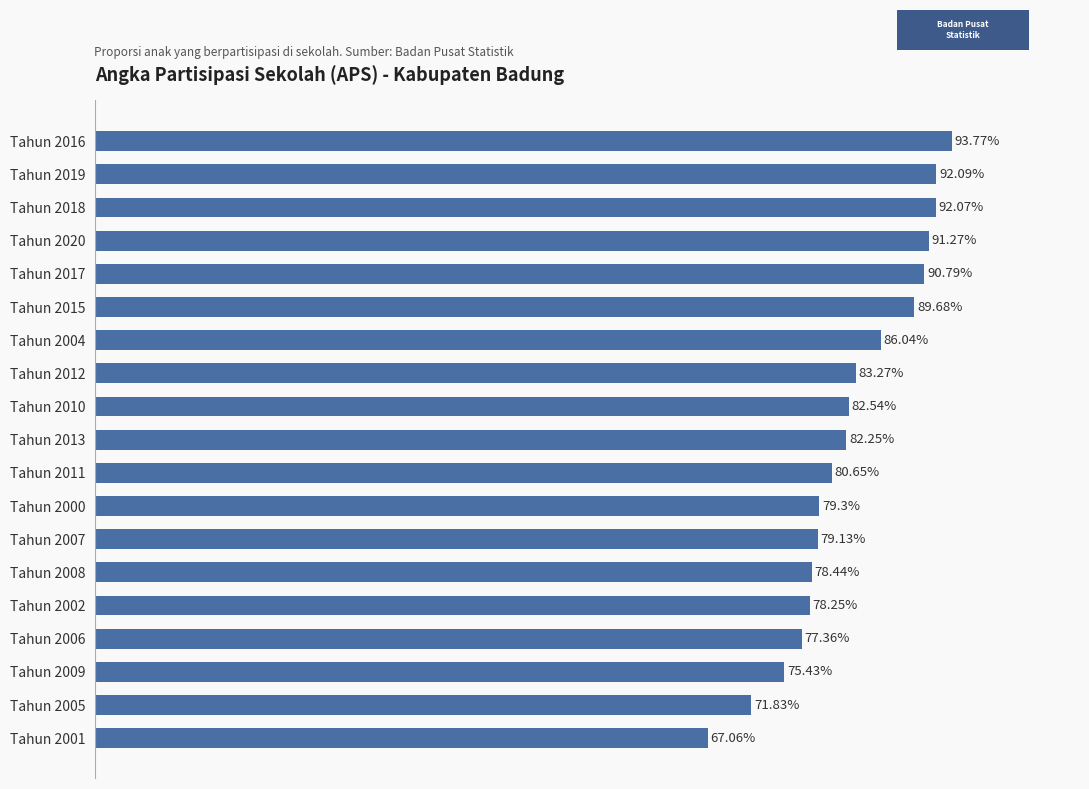

Which has a higher value, Tahun 2001 or Tahun 2015?

Tahun 2015